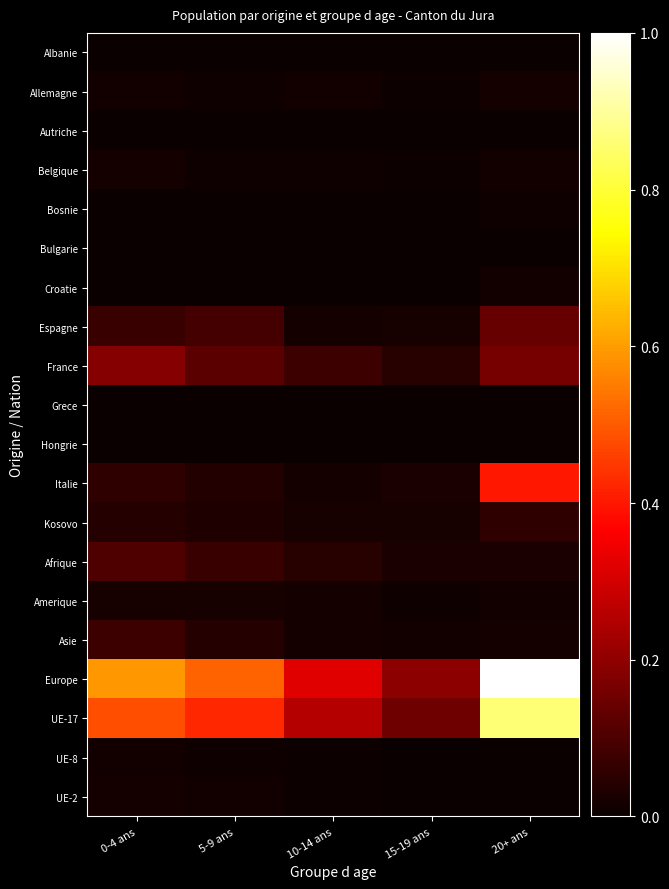

Reading left to right, transcribe all the data shown in this chart.

Albanie: 0-4 ans=0.0	5-9 ans=0.0	10-14 ans=0.0	15-19 ans=0.0	20+ ans=0.0
Allemagne: 0-4 ans=0.0	5-9 ans=0.0	10-14 ans=0.0	15-19 ans=0.0	20+ ans=0.0
Autriche: 0-4 ans=0.0	5-9 ans=0.0	10-14 ans=0.0	15-19 ans=0.0	20+ ans=0.0
Belgique: 0-4 ans=0.0	5-9 ans=0.0	10-14 ans=0.0	15-19 ans=0.0	20+ ans=0.0
Bosnie: 0-4 ans=0.0	5-9 ans=0.0	10-14 ans=0.0	15-19 ans=0.0	20+ ans=0.0
Bulgarie: 0-4 ans=0.0	5-9 ans=0.0	10-14 ans=0.0	15-19 ans=0.0	20+ ans=0.0
Croatie: 0-4 ans=0.0	5-9 ans=0.0	10-14 ans=0.0	15-19 ans=0.0	20+ ans=0.0
Espagne: 0-4 ans=0.1	5-9 ans=0.1	10-14 ans=0.0	15-19 ans=0.0	20+ ans=0.1
France: 0-4 ans=0.2	5-9 ans=0.1	10-14 ans=0.1	15-19 ans=0.0	20+ ans=0.2
Grece: 0-4 ans=0.0	5-9 ans=0.0	10-14 ans=0.0	15-19 ans=0.0	20+ ans=0.0
Hongrie: 0-4 ans=0.0	5-9 ans=0.0	10-14 ans=0.0	15-19 ans=0.0	20+ ans=0.0
Italie: 0-4 ans=0.1	5-9 ans=0.0	10-14 ans=0.0	15-19 ans=0.0	20+ ans=0.4
Kosovo: 0-4 ans=0.0	5-9 ans=0.0	10-14 ans=0.0	15-19 ans=0.0	20+ ans=0.1
Afrique: 0-4 ans=0.1	5-9 ans=0.1	10-14 ans=0.0	15-19 ans=0.0	20+ ans=0.0
Amerique: 0-4 ans=0.0	5-9 ans=0.0	10-14 ans=0.0	15-19 ans=0.0	20+ ans=0.0
Asie: 0-4 ans=0.1	5-9 ans=0.0	10-14 ans=0.0	15-19 ans=0.0	20+ ans=0.0
Europe: 0-4 ans=0.6	5-9 ans=0.5	10-14 ans=0.3	15-19 ans=0.2	20+ ans=1.0
UE-17: 0-4 ans=0.5	5-9 ans=0.4	10-14 ans=0.3	15-19 ans=0.2	20+ ans=0.9
UE-8: 0-4 ans=0.0	5-9 ans=0.0	10-14 ans=0.0	15-19 ans=0.0	20+ ans=0.0
UE-2: 0-4 ans=0.0	5-9 ans=0.0	10-14 ans=0.0	15-19 ans=0.0	20+ ans=0.0